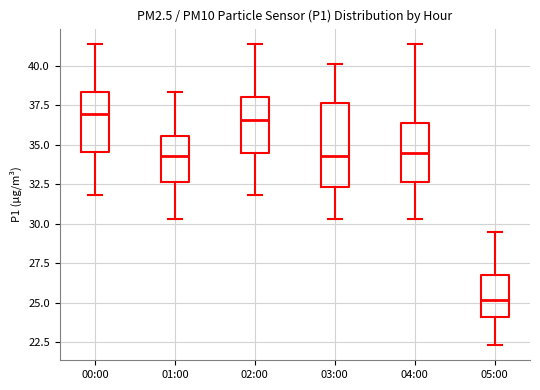

Reading left to right, transcribe this box plot: for each box, give where its median line is, the range the box spans, and where its two whiskers end, as read against the y-axis. The values are not printed on the chart, so give them approximately, as read against the axis.

00:00: median 37.0, box 34.5 to 38.5, whiskers 32.0 to 41.5
01:00: median 34.5, box 32.5 to 35.5, whiskers 30.5 to 38.5
02:00: median 36.5, box 34.5 to 38.0, whiskers 32.0 to 41.5
03:00: median 34.5, box 32.5 to 37.5, whiskers 30.5 to 40.0
04:00: median 34.5, box 32.5 to 36.5, whiskers 30.5 to 41.5
05:00: median 25.0, box 24.0 to 27.0, whiskers 22.5 to 29.5